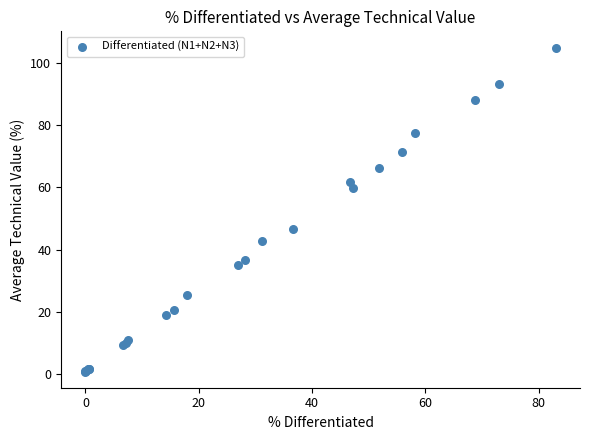

What Y value in the scatter plot is closest to 52?

46.7